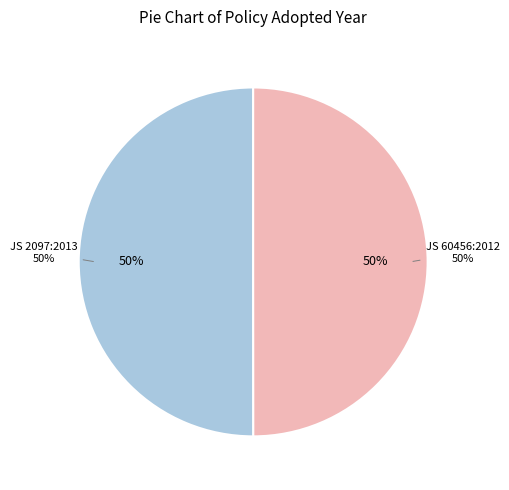

To the nearest percent, what portion does JS 2097:2013 Energy labeling represent?

50%